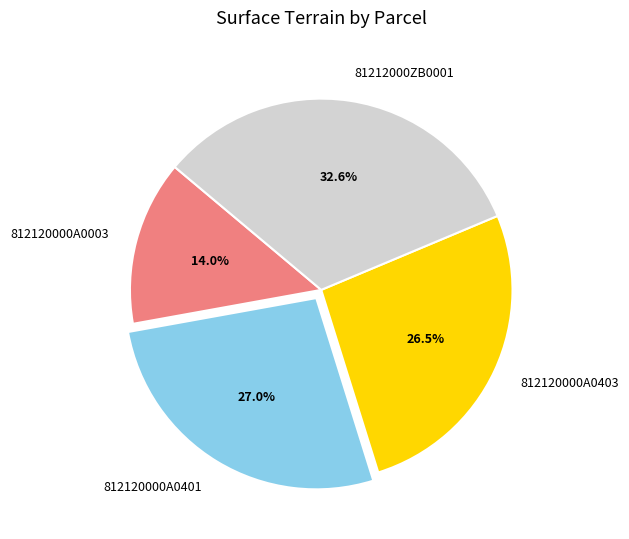

What is the smallest slice in the pie chart?

812120000A0003